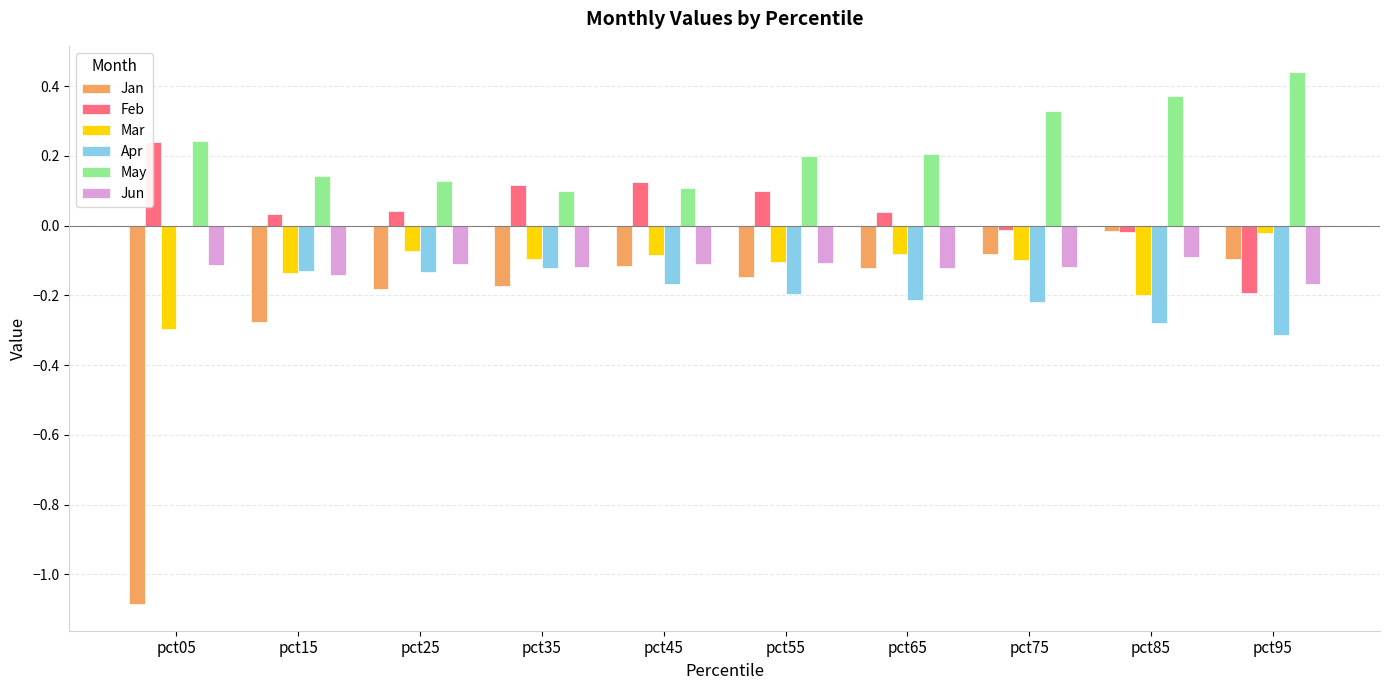

True or false: Jan has a value of -0.6 at pct05.

False